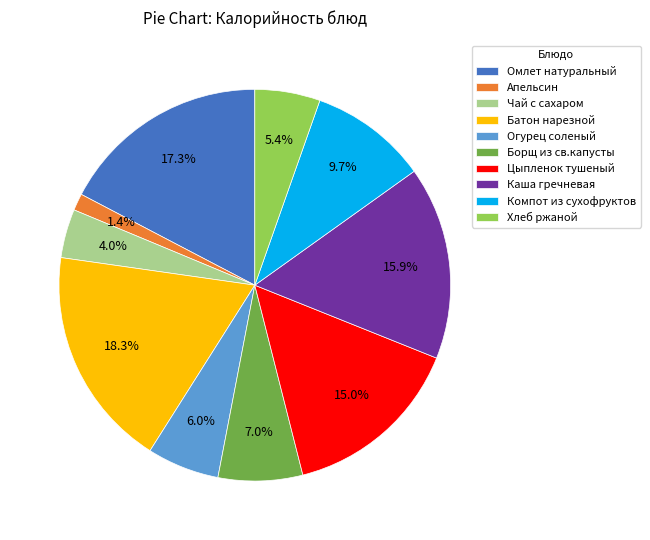

To the nearest percent, what is the difference between the Цыпленок тушеный and Борщ из св.капусты slice percentages?

8%